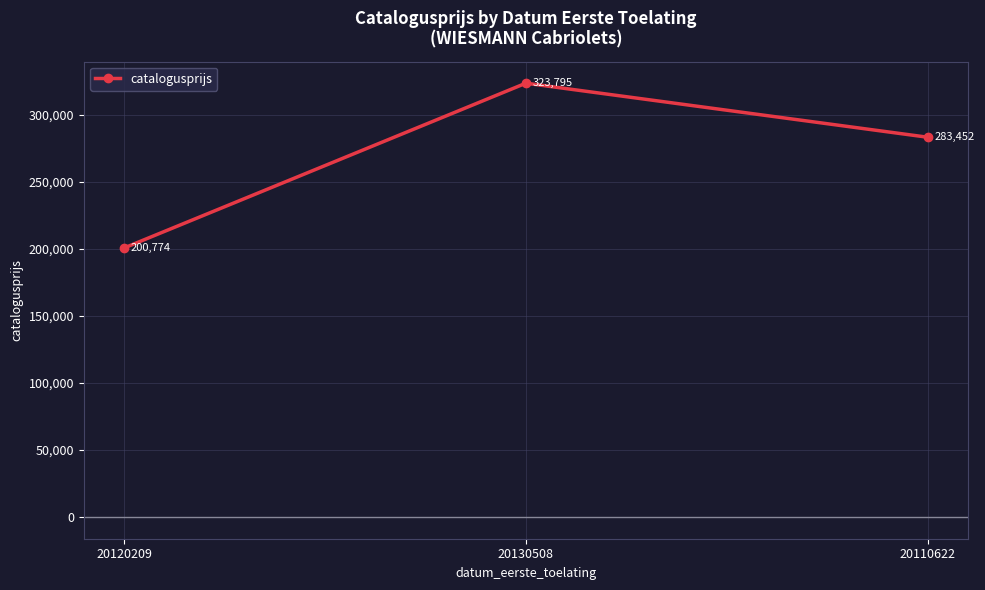

How many distinct data groups are displayed?

1